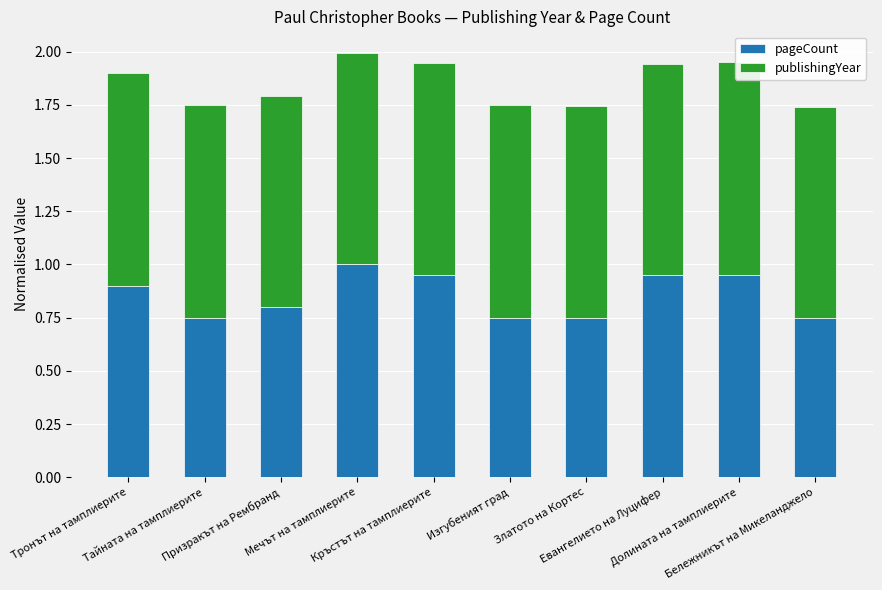

Where is publishingYear nearest to the value 0?

Бележникът на Микеланджело